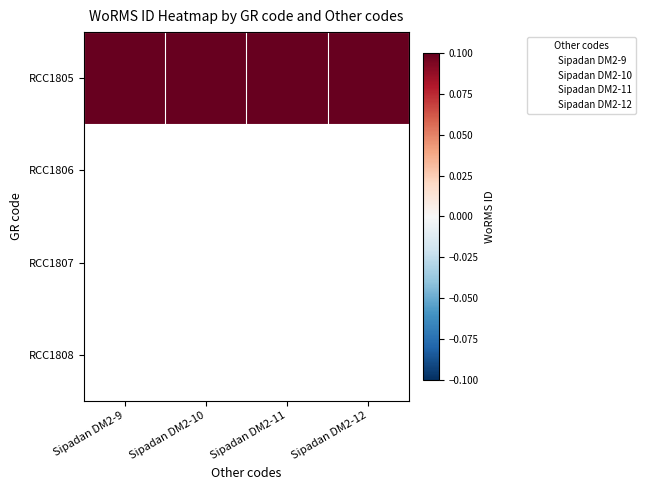

What value does the RCC1805 series have at Sipadan DM2-12?

134721.4